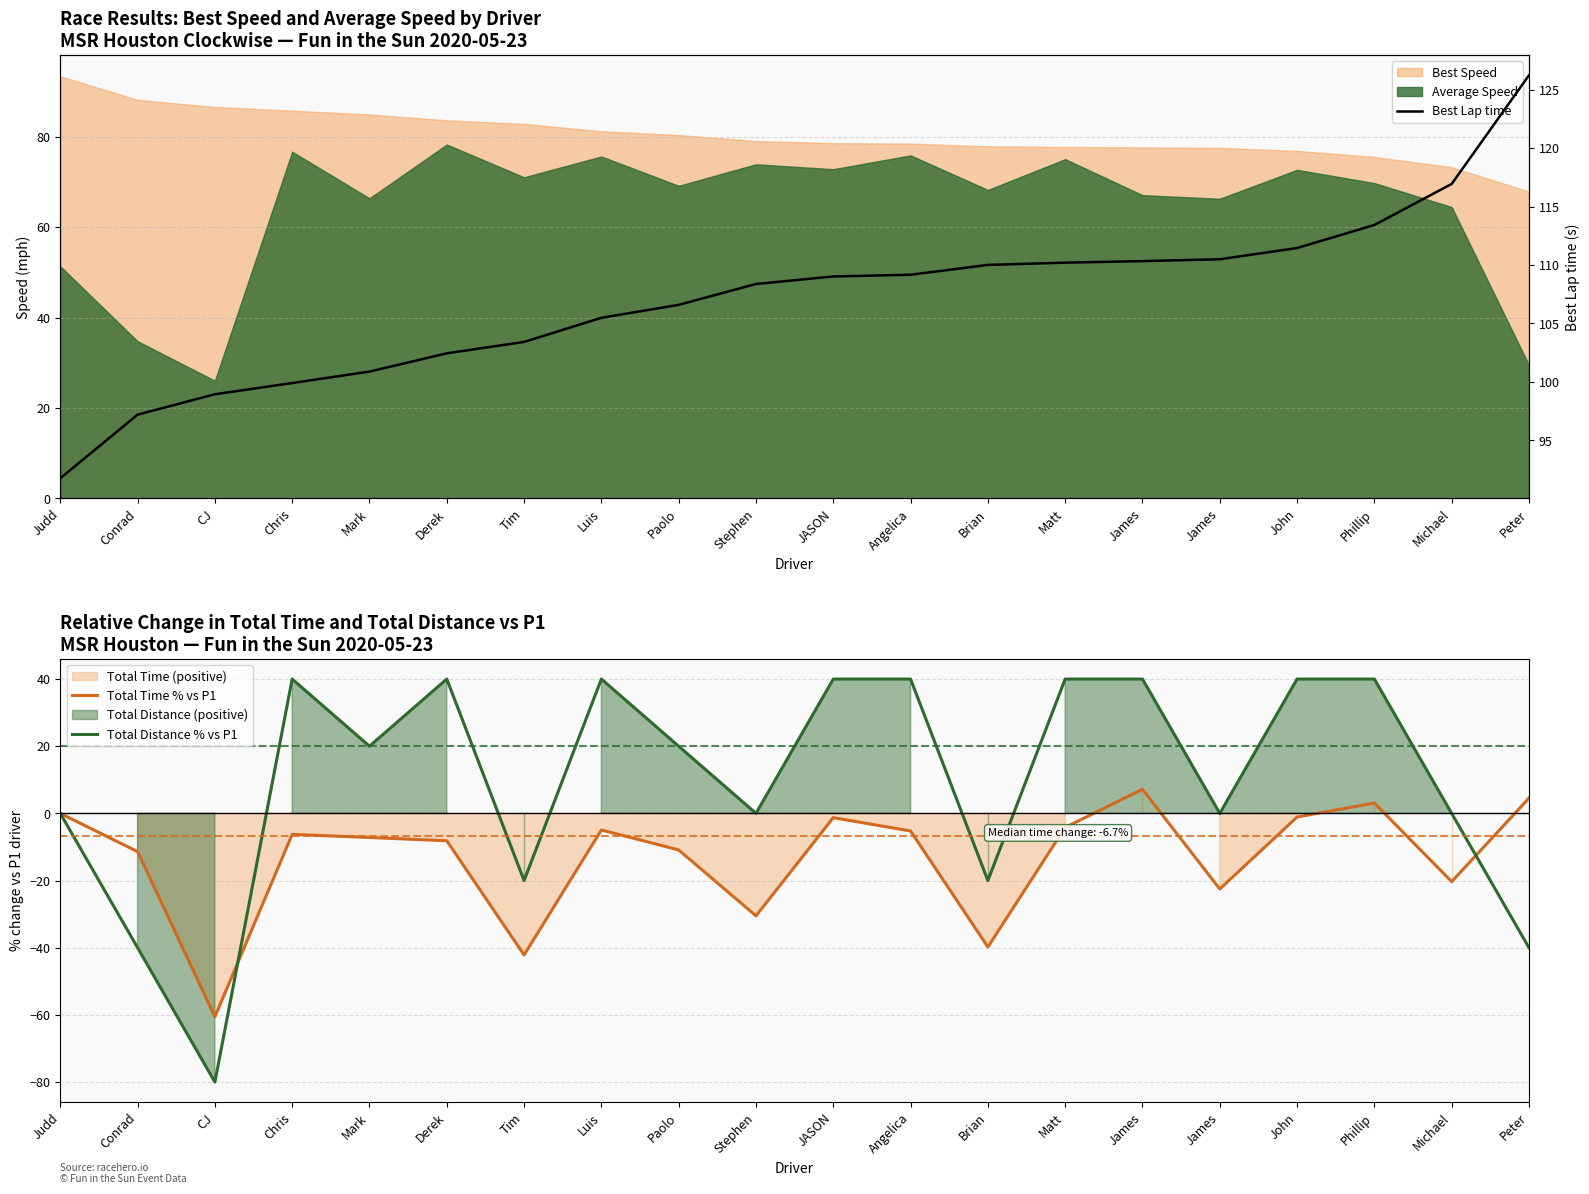

Where is Total Distance % vs P1 nearest to the value -20?

Tim